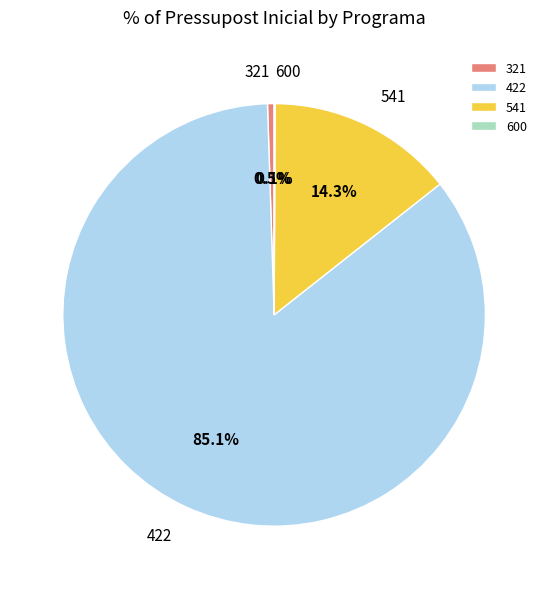

What is the majority slice?

422